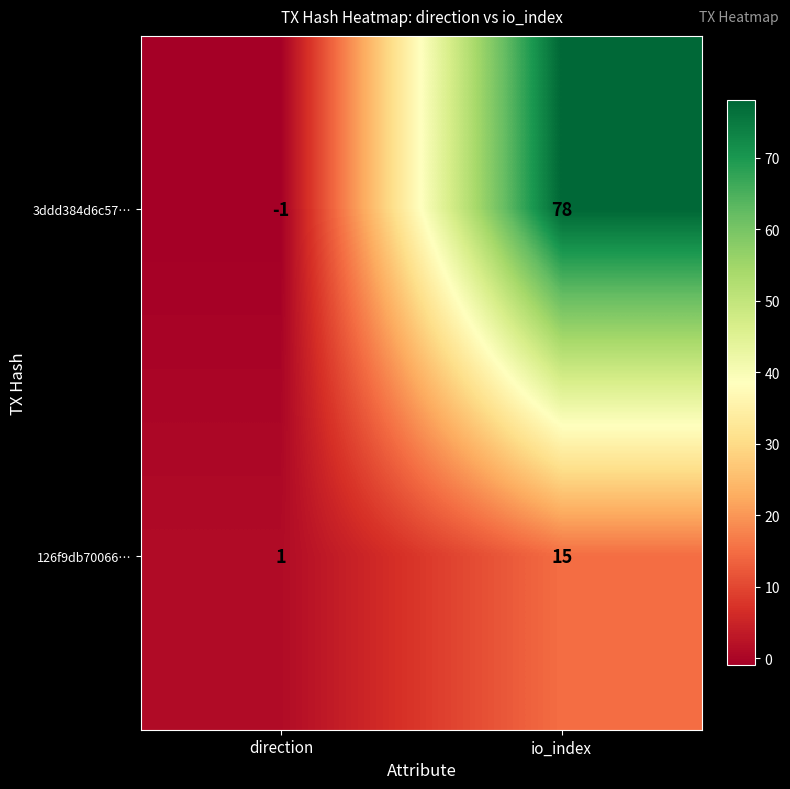

Reading left to right, transcribe all the data shown in this chart.

3ddd384d6c57…: direction=-1	io_index=78
126f9db70066…: direction=1	io_index=15